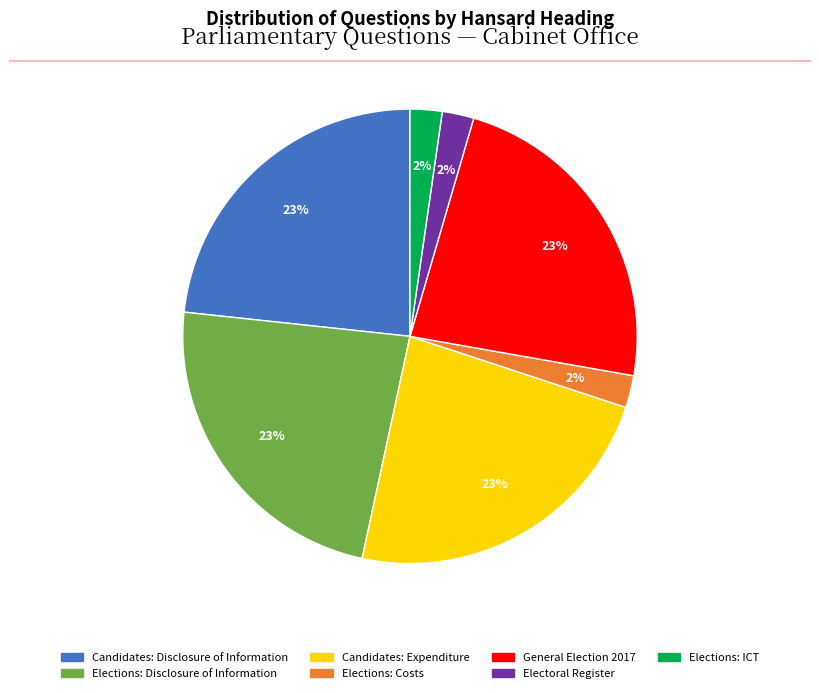

To the nearest percent, what is the combined percentage of Elections: Disclosure of Information and Elections: ICT?

26%